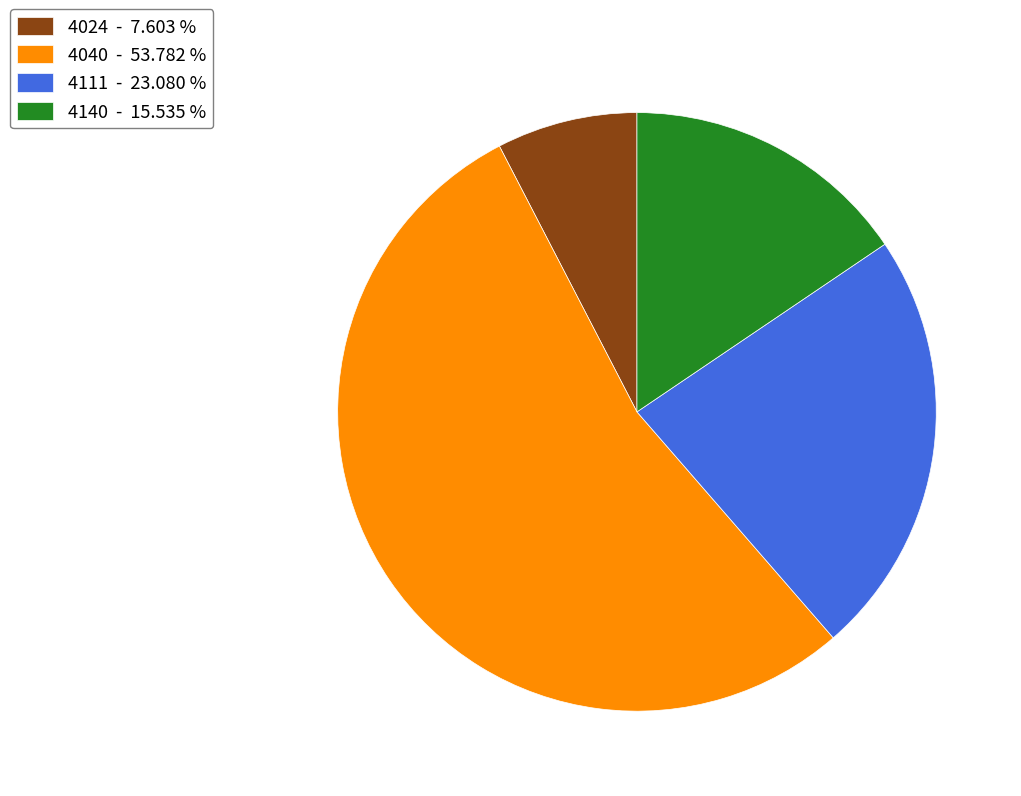

Combined, do 4024 - 7.603 % and 4111 - 23.080 % account for over 50%?

No